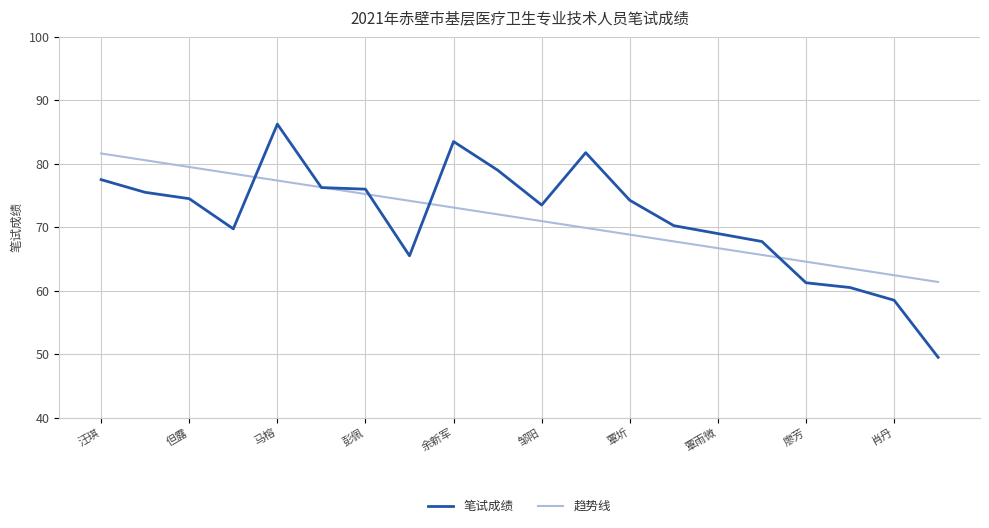

List the series in order of their peak value, highest first.

笔试成绩, 趋势线